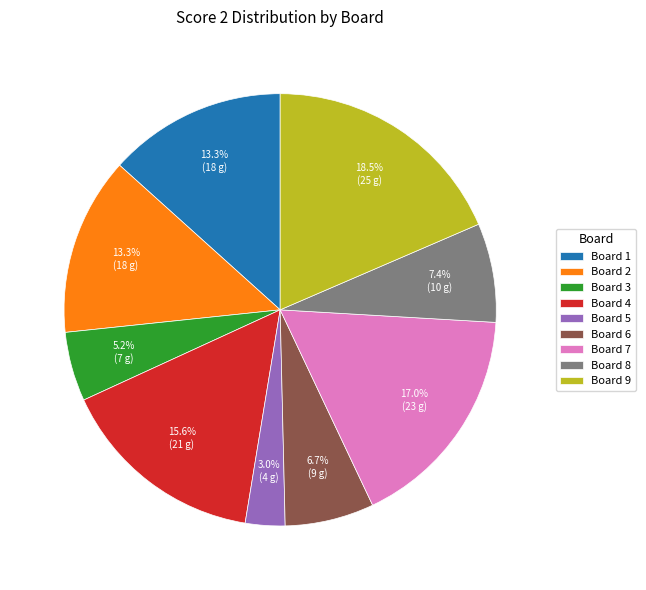

What is the smallest slice in the pie chart?

Board 5